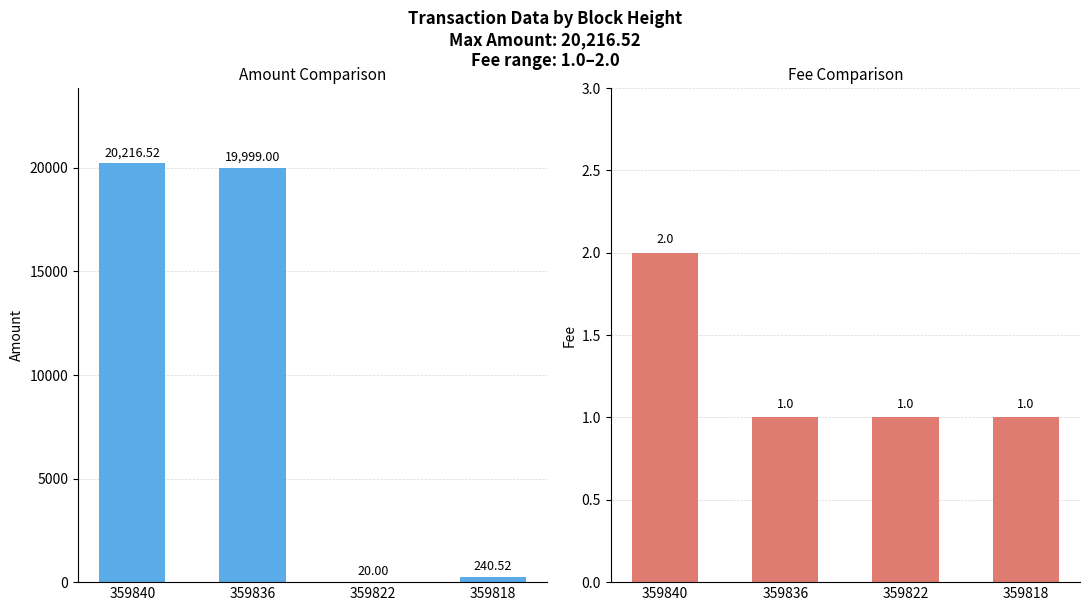

Between 359822 and 359818, which is larger?

359818